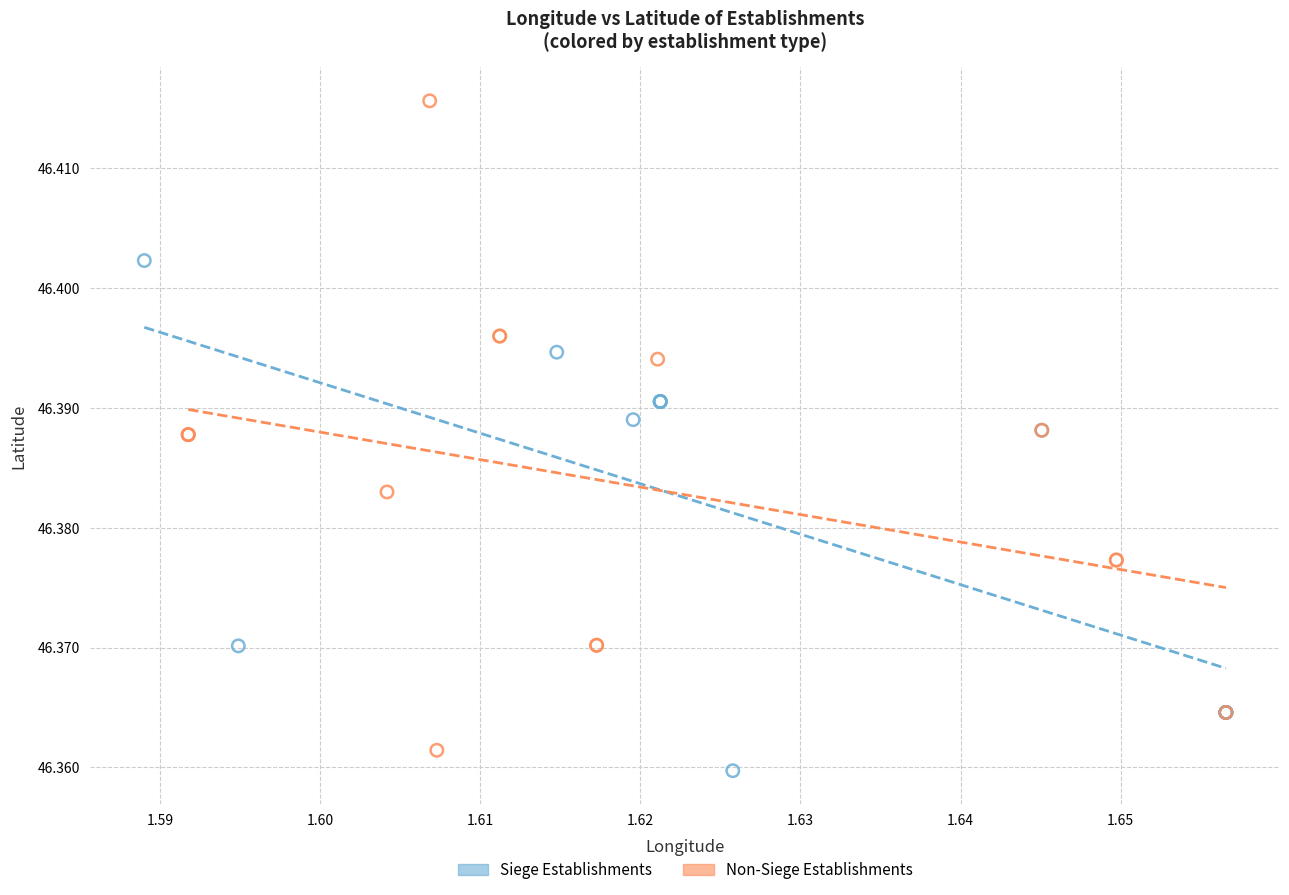

What are all the series names shown in the legend?

Siege Establishments, Non-Siege Establishments